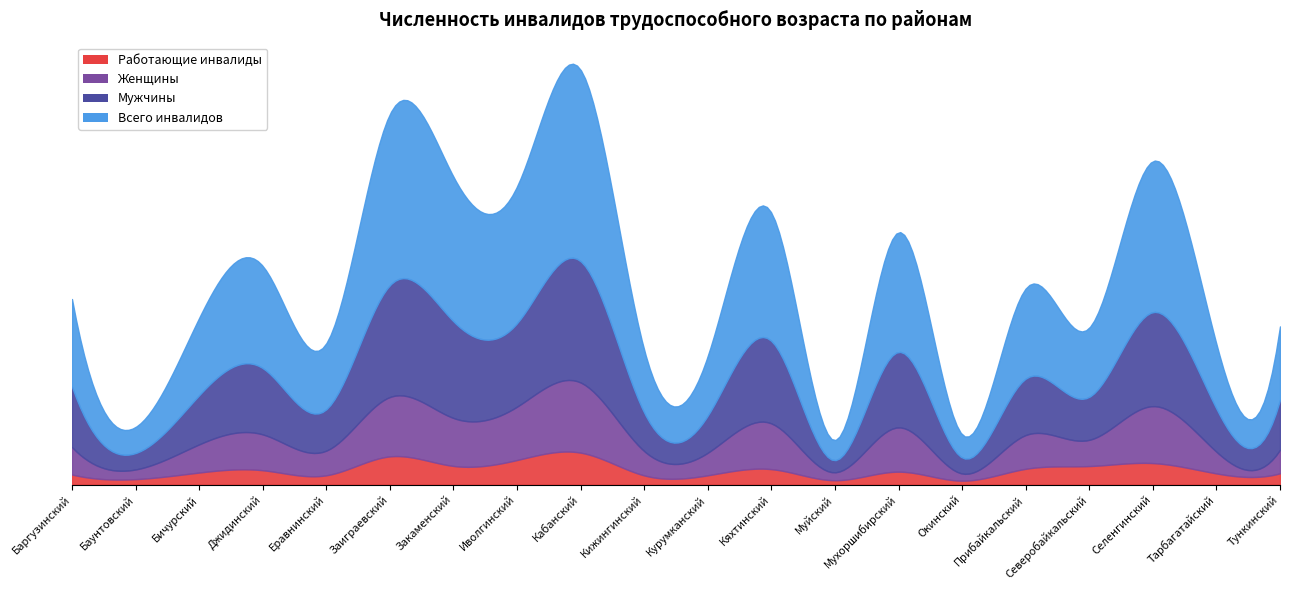

At which category does Всего инвалидов reach its first local valley?

Баунтовский